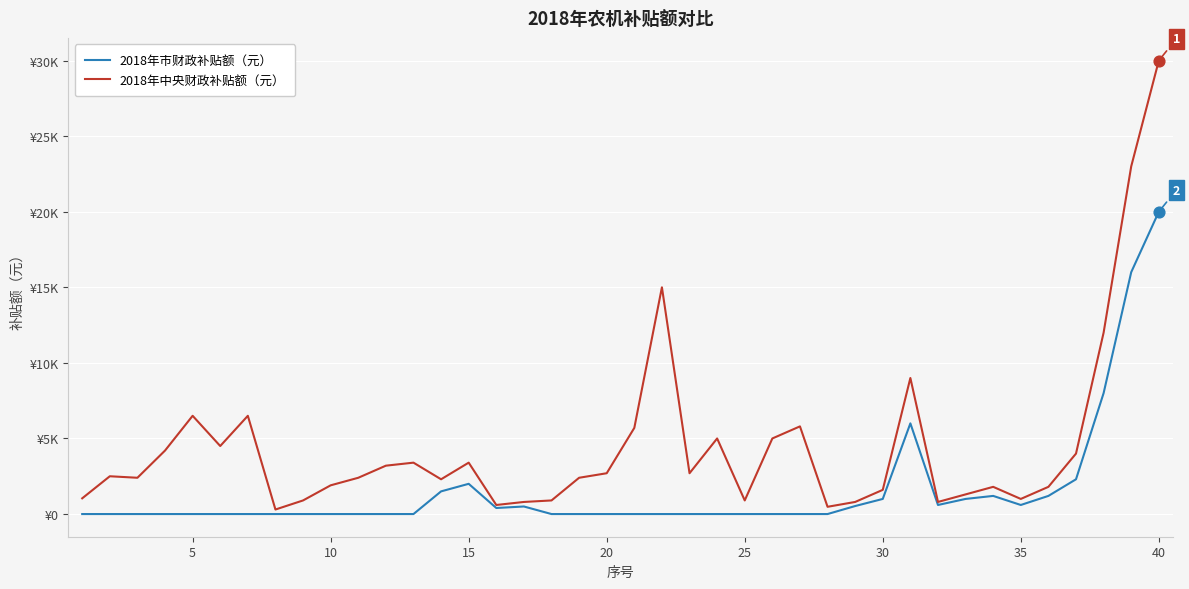

Which series has the largest total across all categories?

2018年中央财政补贴额（元）